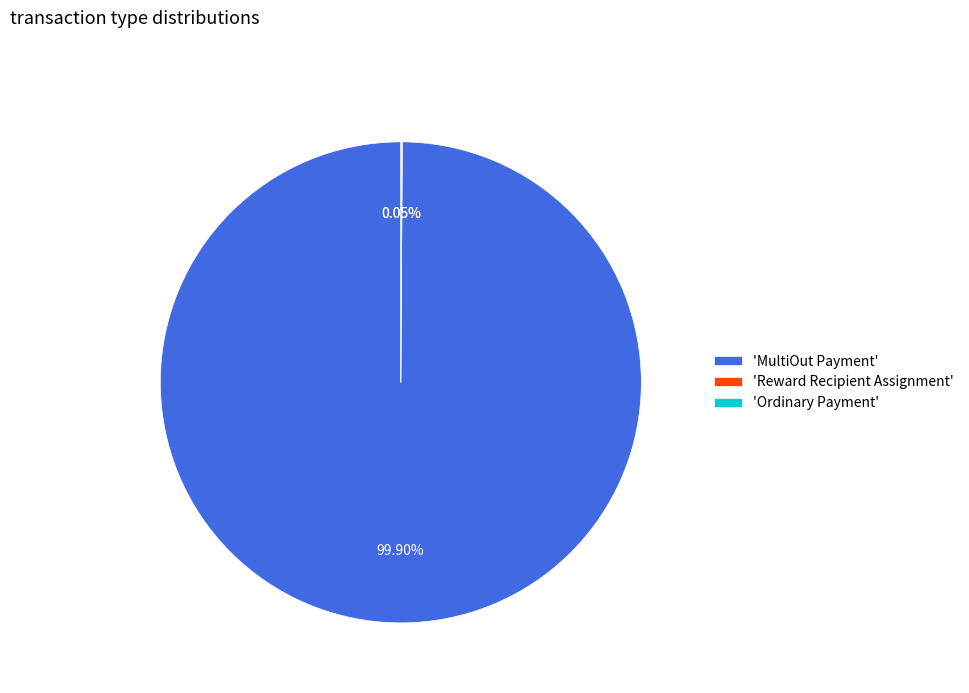

What is the largest slice in the pie chart?

'MultiOut Payment'